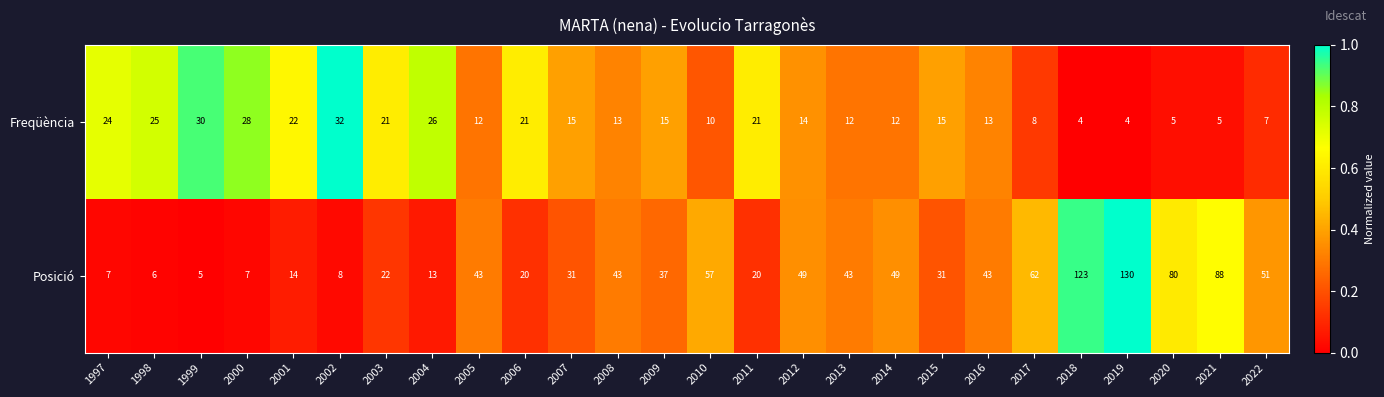

What is the average value of the Freqüència series?

16